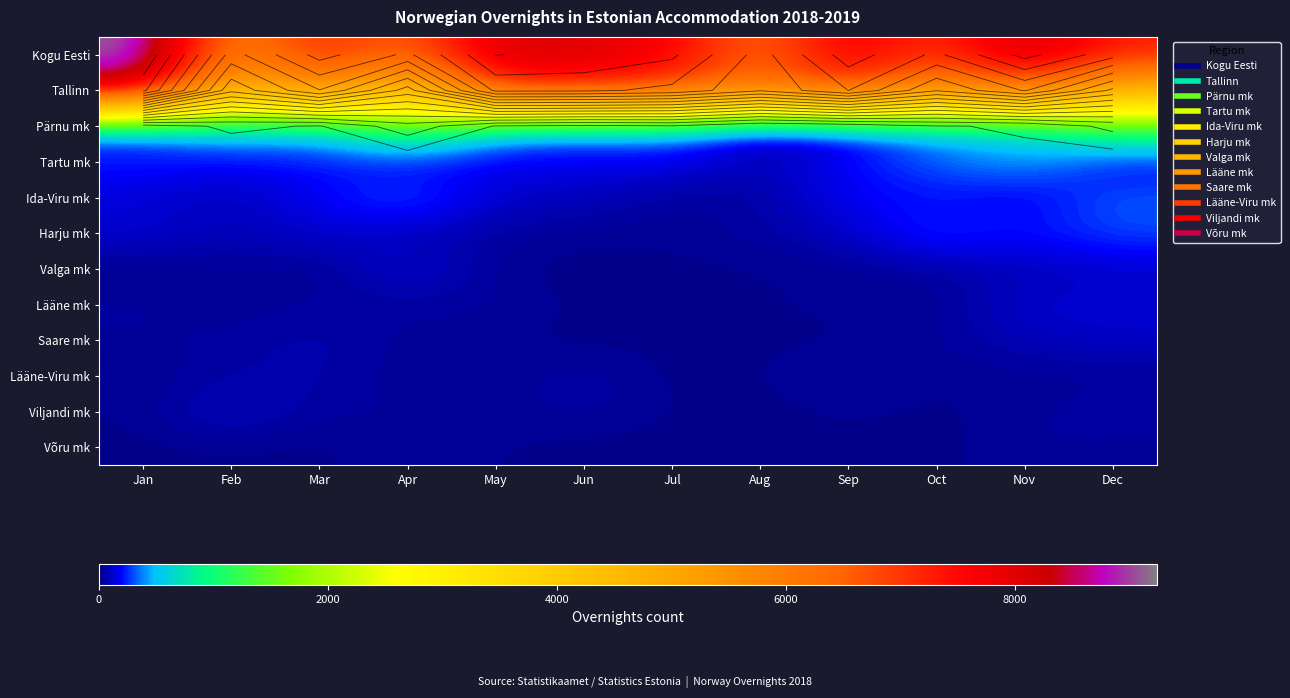

What is the average value of the Lääne-Viru mk series?

31